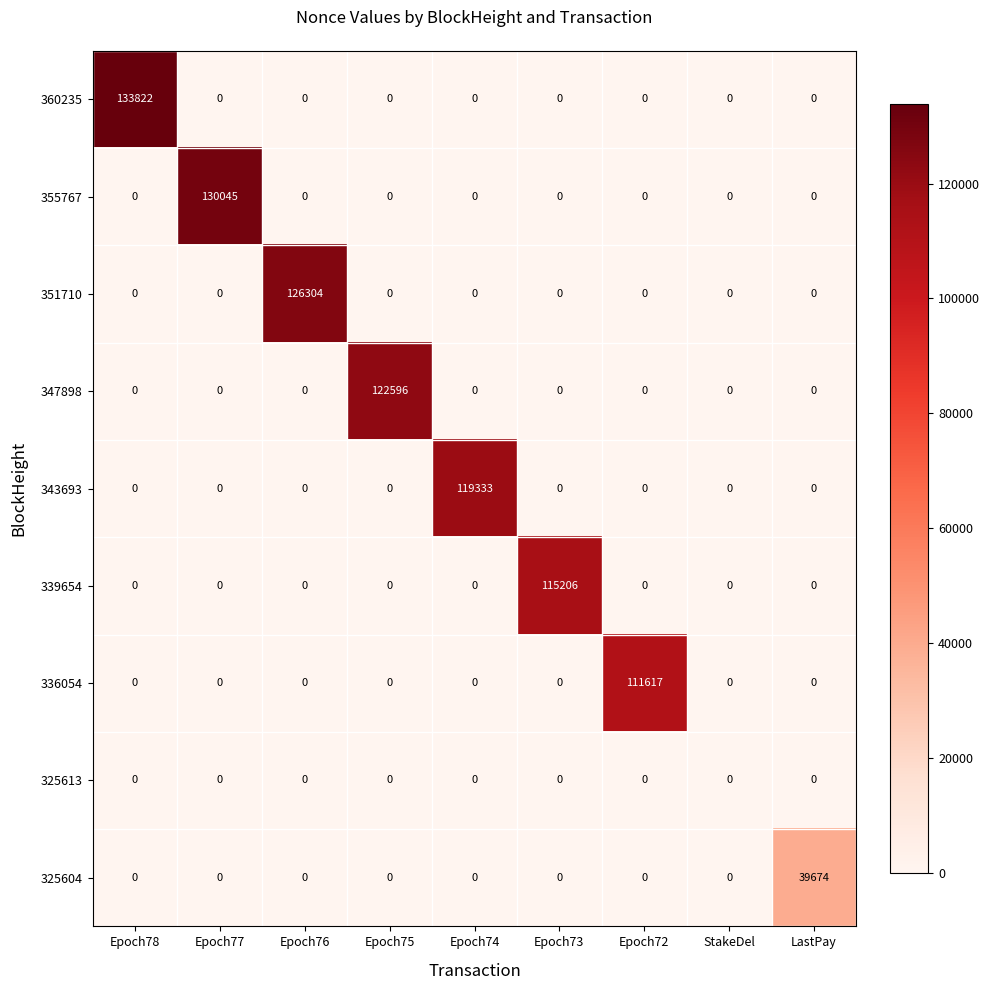

At how many categories does at least one series exceed 9457?

8